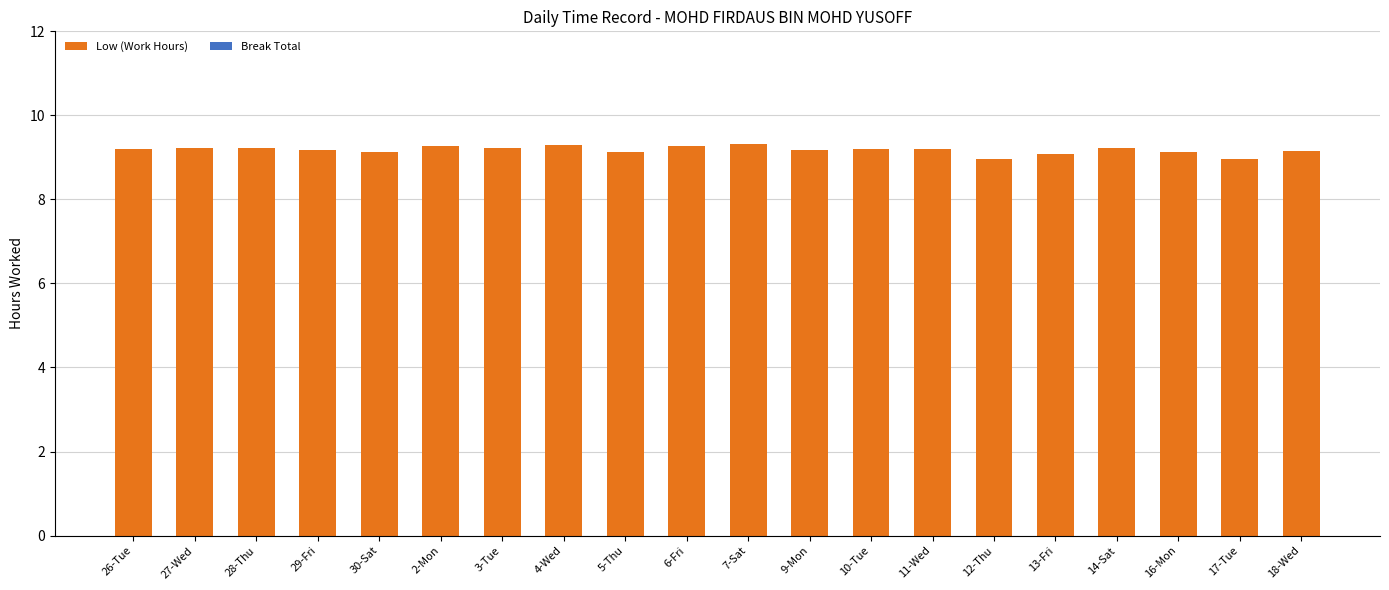

Approximately how many times larger is the value at 28-Thu compared to 3-Tue?

1.0